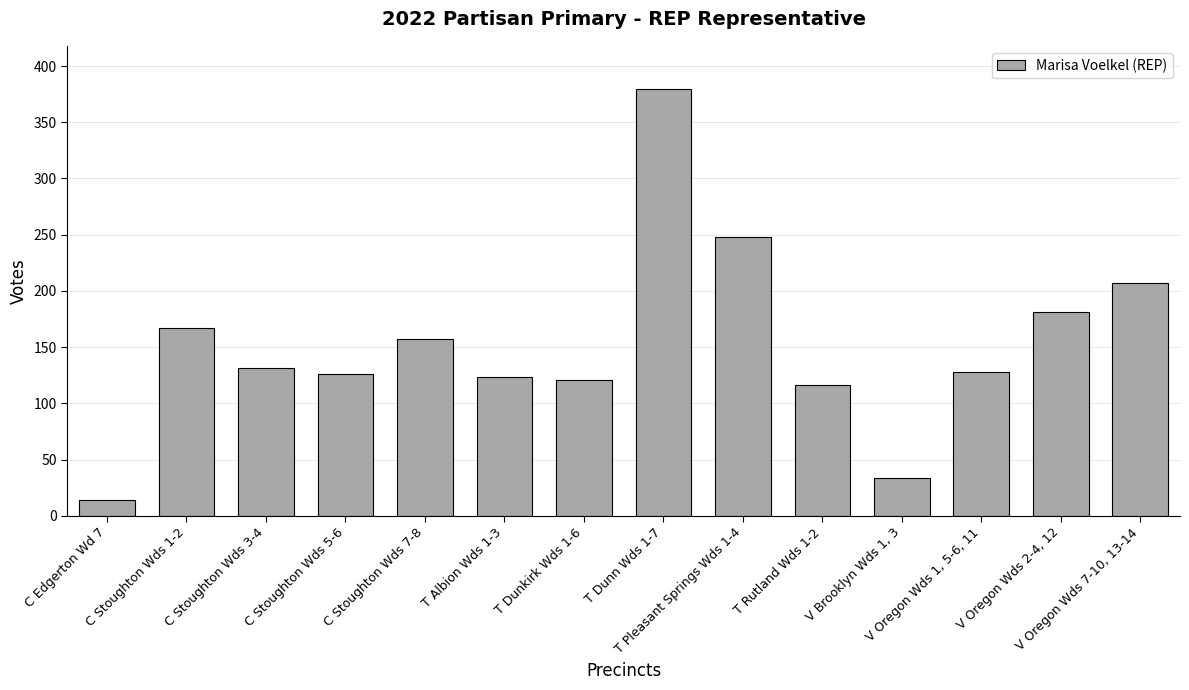

Reading left to right, list all the values displayed in this chart.

14	167	131	126	157	123	121	380	248	116	34	128	181	207